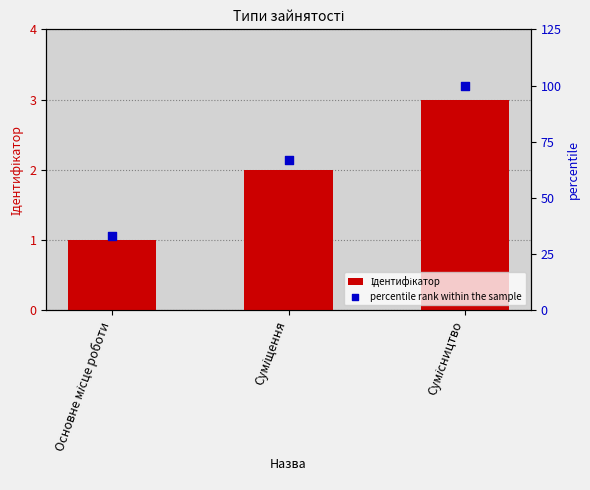

Which series has the widest spread of Y values?

percentile rank within the sample